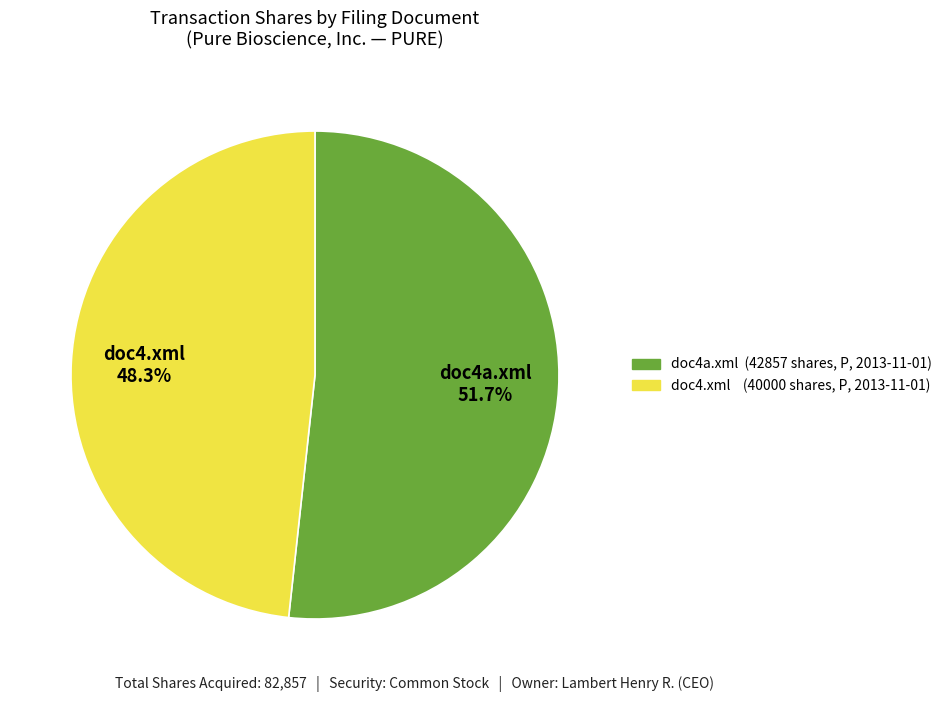

To the nearest percent, what is the combined percentage of doc4.xml and doc4a.xml?

100%